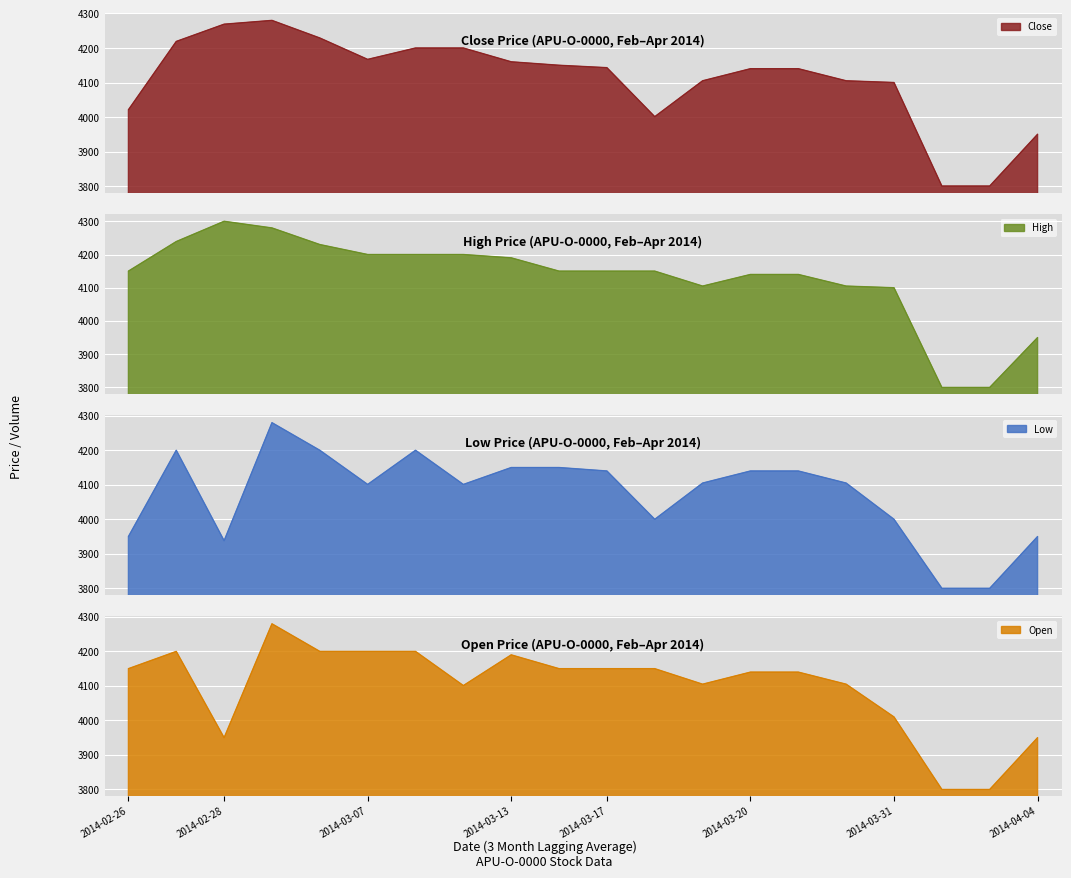

Reading left to right, extract all data points from this chart.

Close: 4021	4219	4269	4280	4229	4167	4200	4200	4160	4150	4143	4001	4105	4140	4140	4105	4100	3800	3800	3950
High: 4150	4239	4300	4280	4230	4200	4200	4200	4190	4150	4150	4150	4105	4140	4140	4105	4100	3800	3800	3950
Low: 3950	4200	3938	4280	4200	4101	4200	4101	4150	4150	4140	4000	4105	4140	4140	4105	4000	3800	3800	3950
Open: 4150	4200	3950	4280	4200	4200	4200	4101	4190	4150	4150	4150	4105	4140	4140	4105	4010	3800	3800	3950